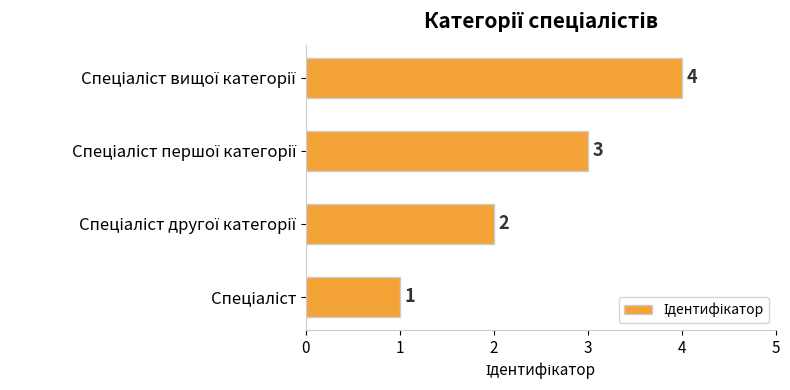

How many values are between 2 and 4?

3